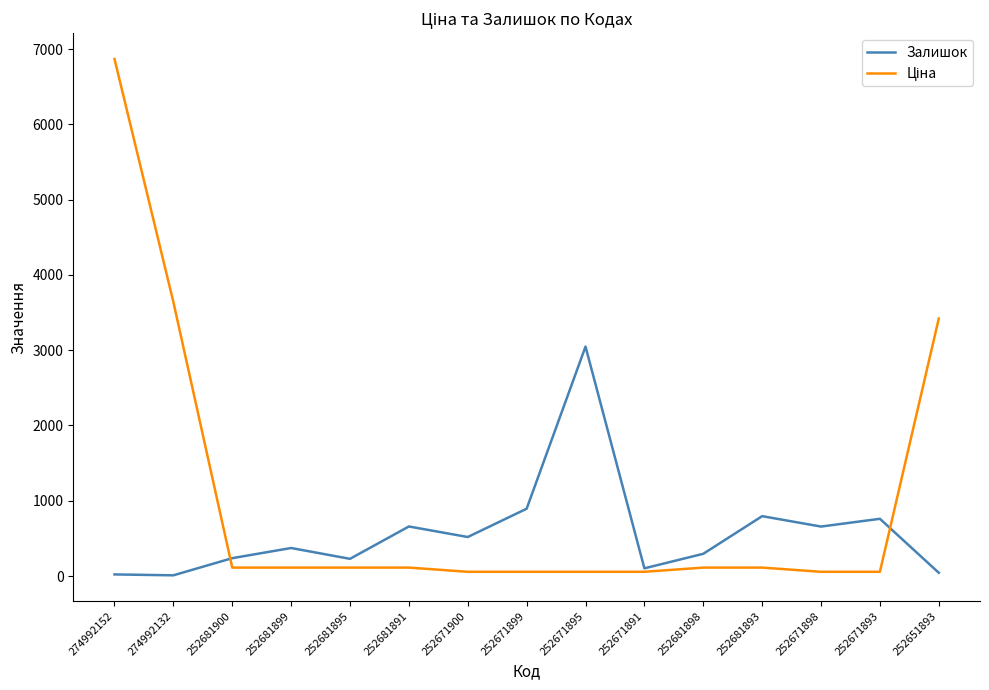

What is the difference between the maximum and second lowest values in the Залишок series?

3027.0